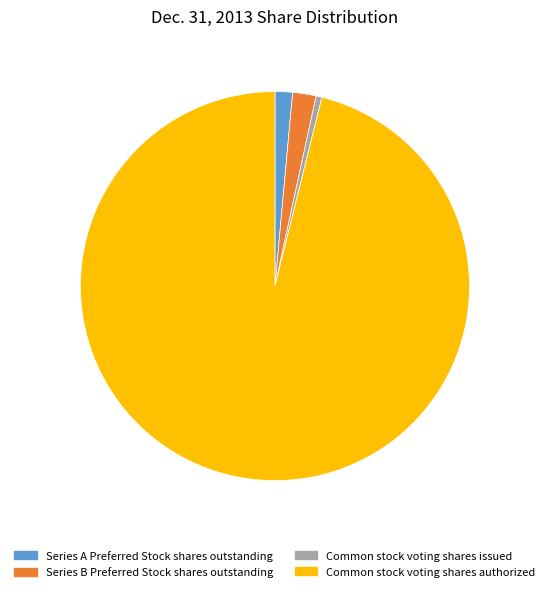

Approximately how many times larger is the value at Common stock voting shares issued compared to Series A Preferred Stock shares outstanding?

0.3